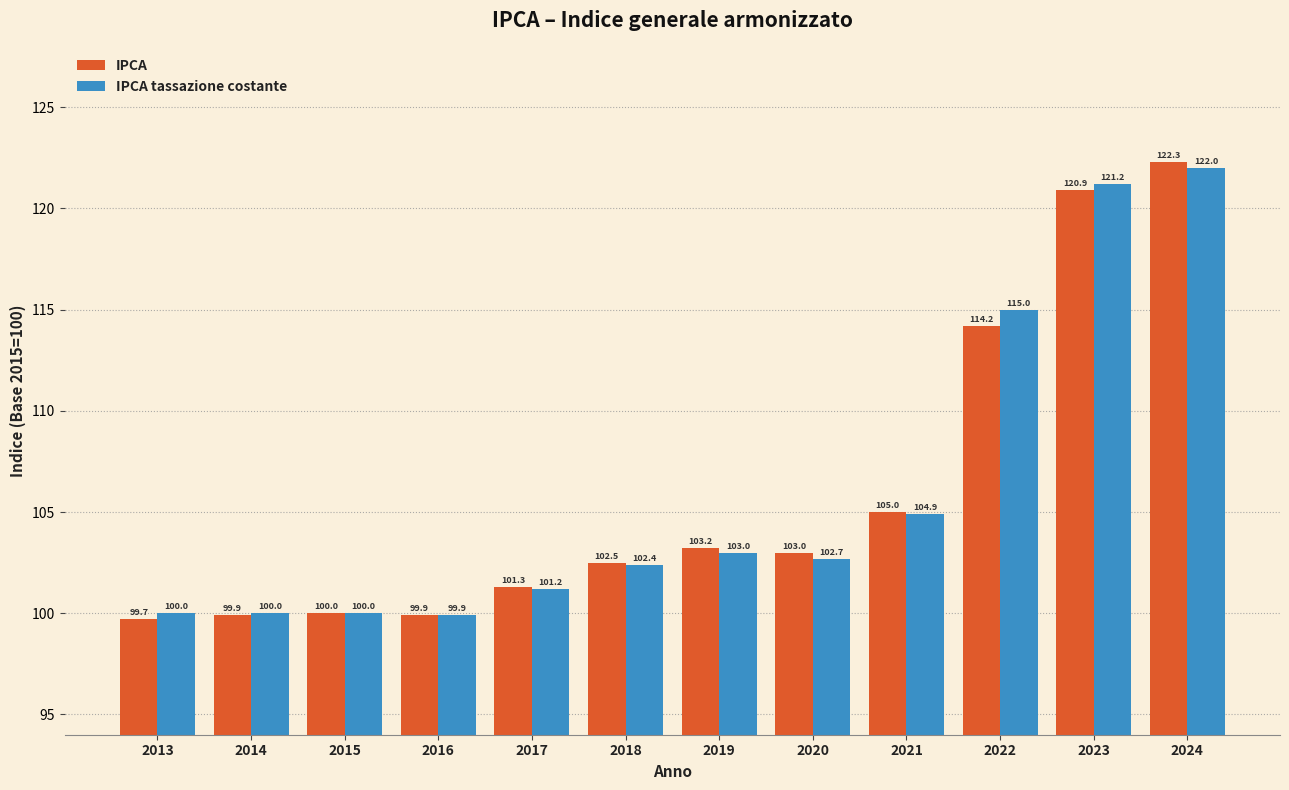

Reading left to right, transcribe all the data shown in this chart.

IPCA: 99.7	99.9	100.0	99.9	101.3	102.5	103.2	103.0	105.0	114.2	120.9	122.3
IPCA tassazione costante: 100.0	100.0	100.0	99.9	101.2	102.4	103.0	102.7	104.9	115.0	121.2	122.0